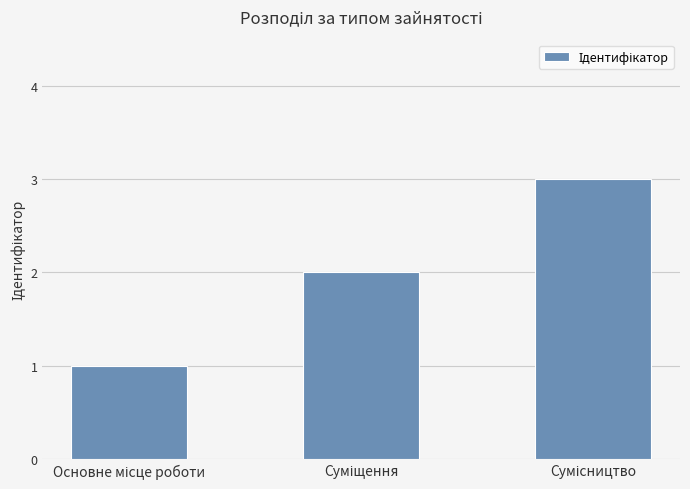

What is the sum of all values?

6